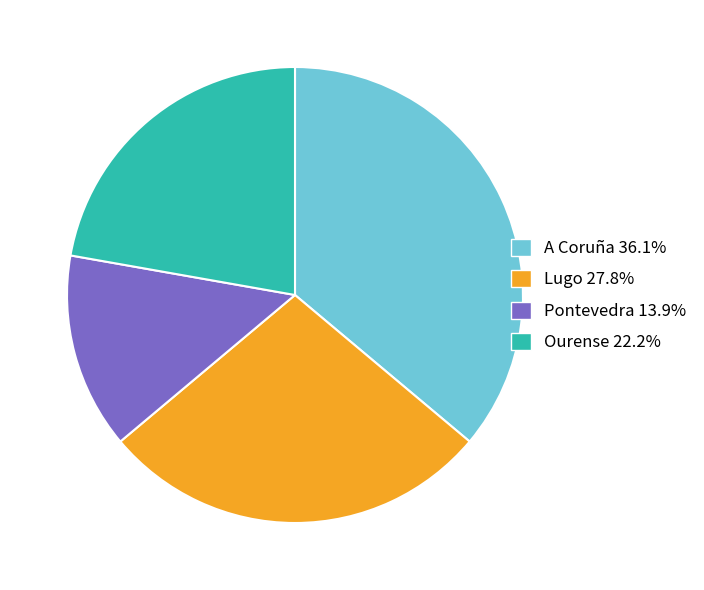

How many segments does this pie chart have?

4